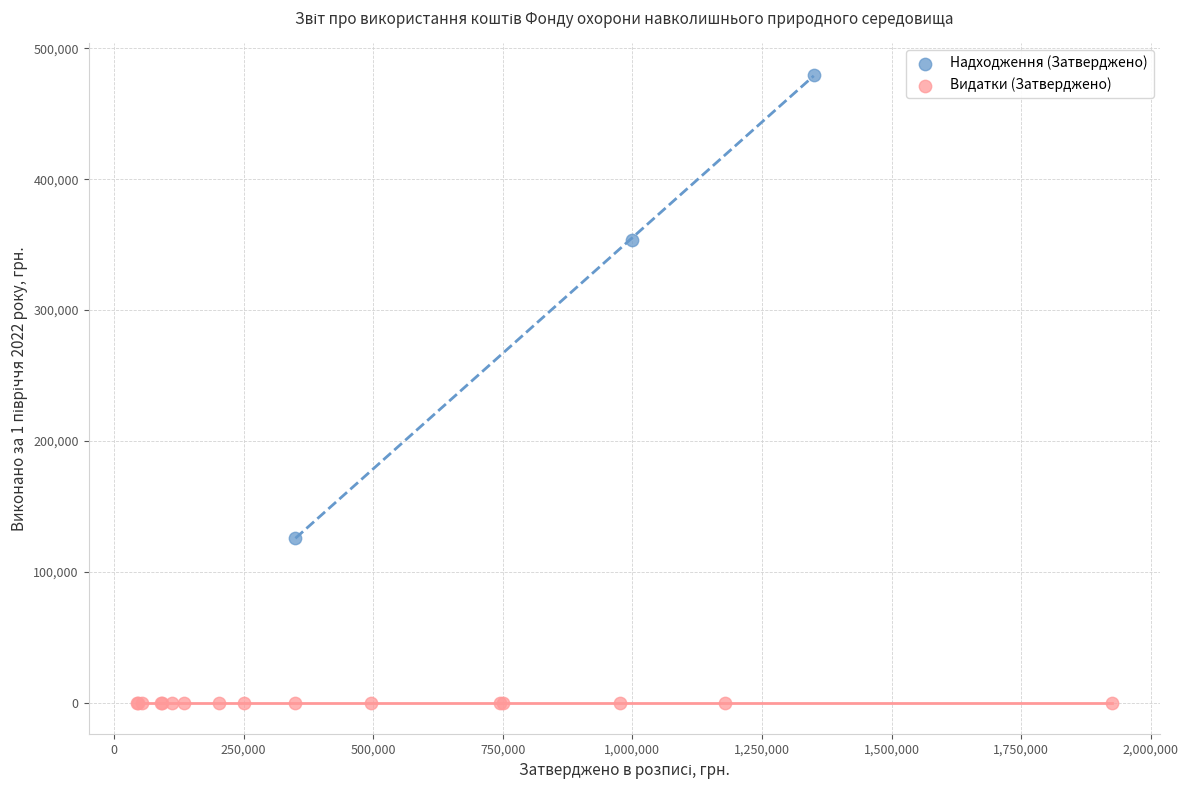

Which series contains the lowest Y value?

Видатки (Затверджено)